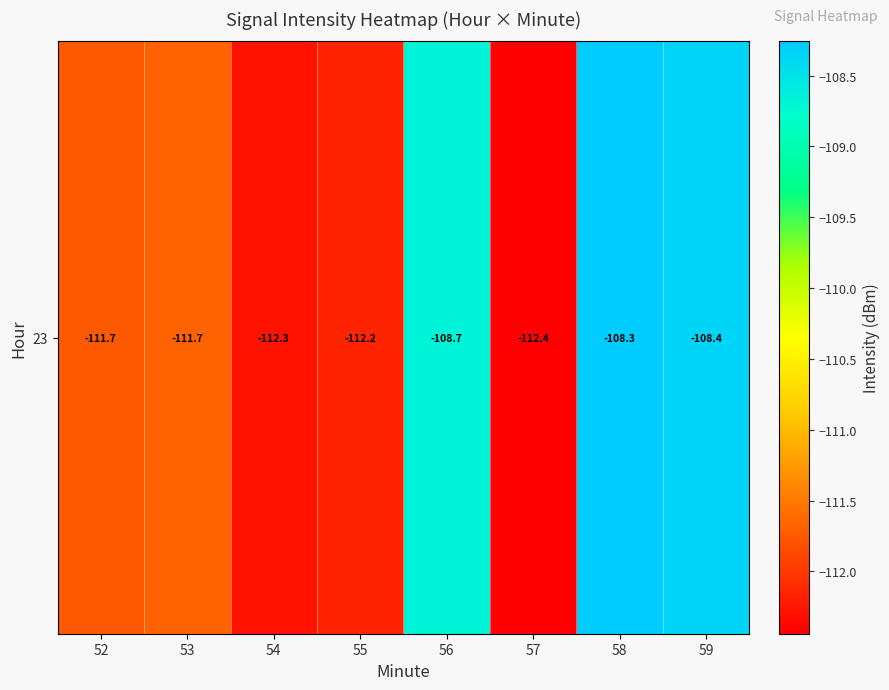

Which has a higher value, 56 or 57?

56